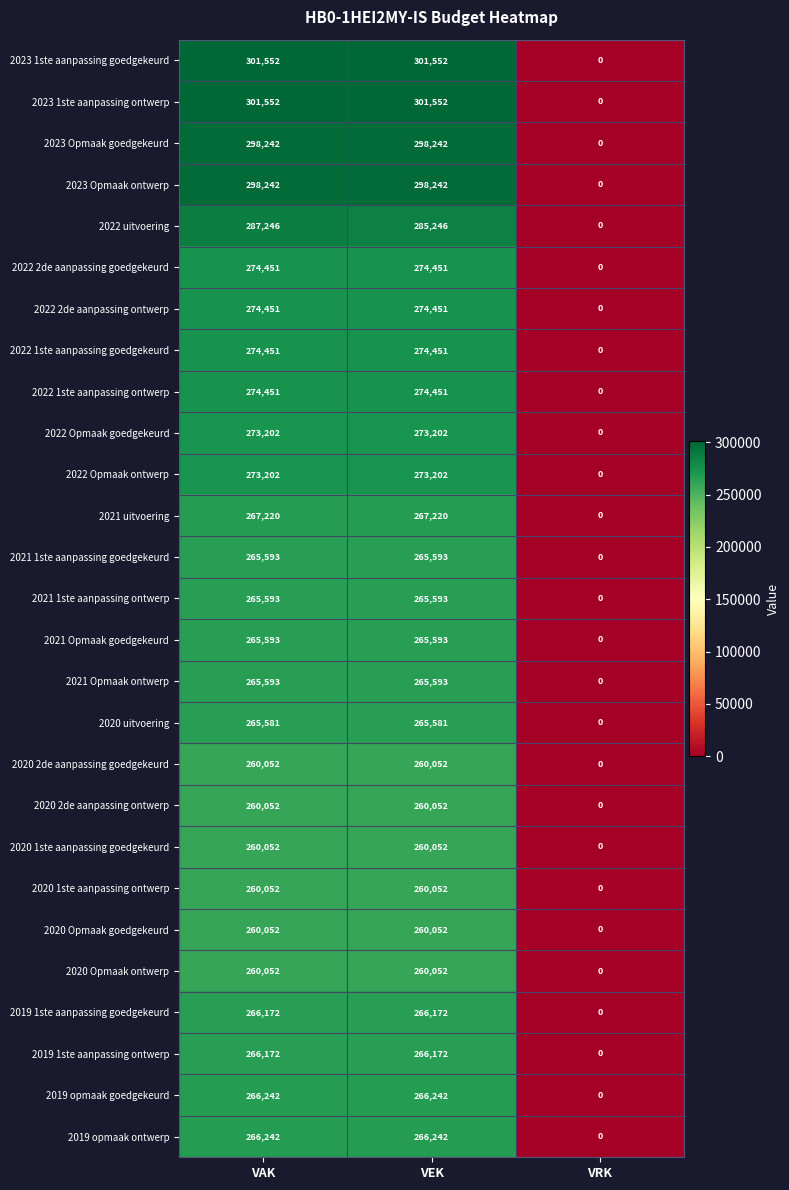

What is the spread (max minus min) of values at VEK?

41500